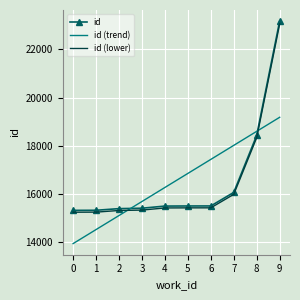

The value of id at 0 is 15326.0. True or false?

True